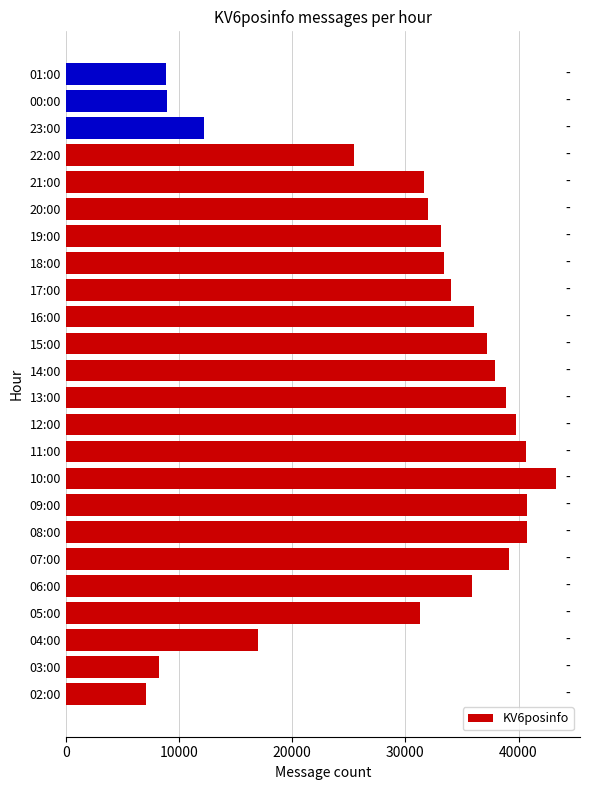

Count the number of categories in the chart.

24